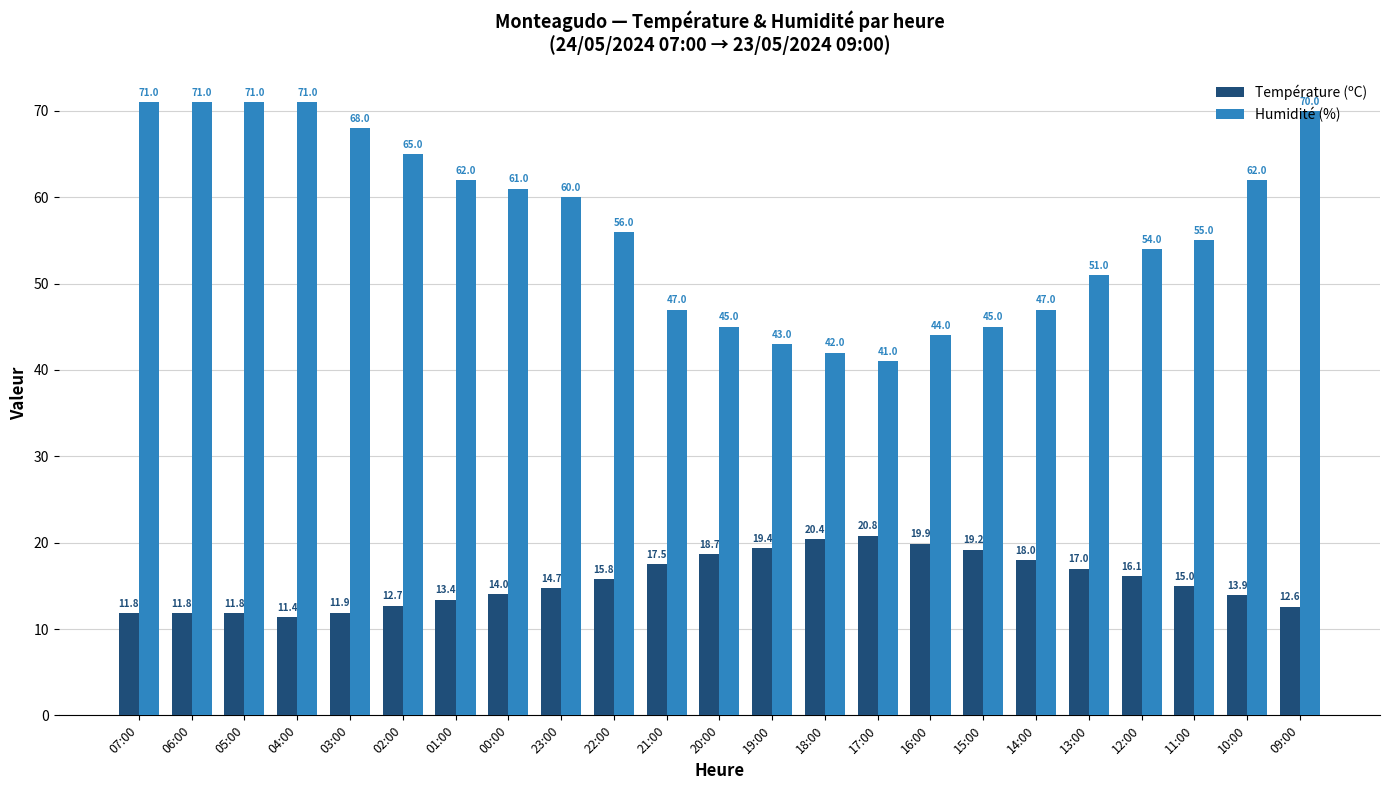

How many data points in Température (ºC) are less than 15?

11